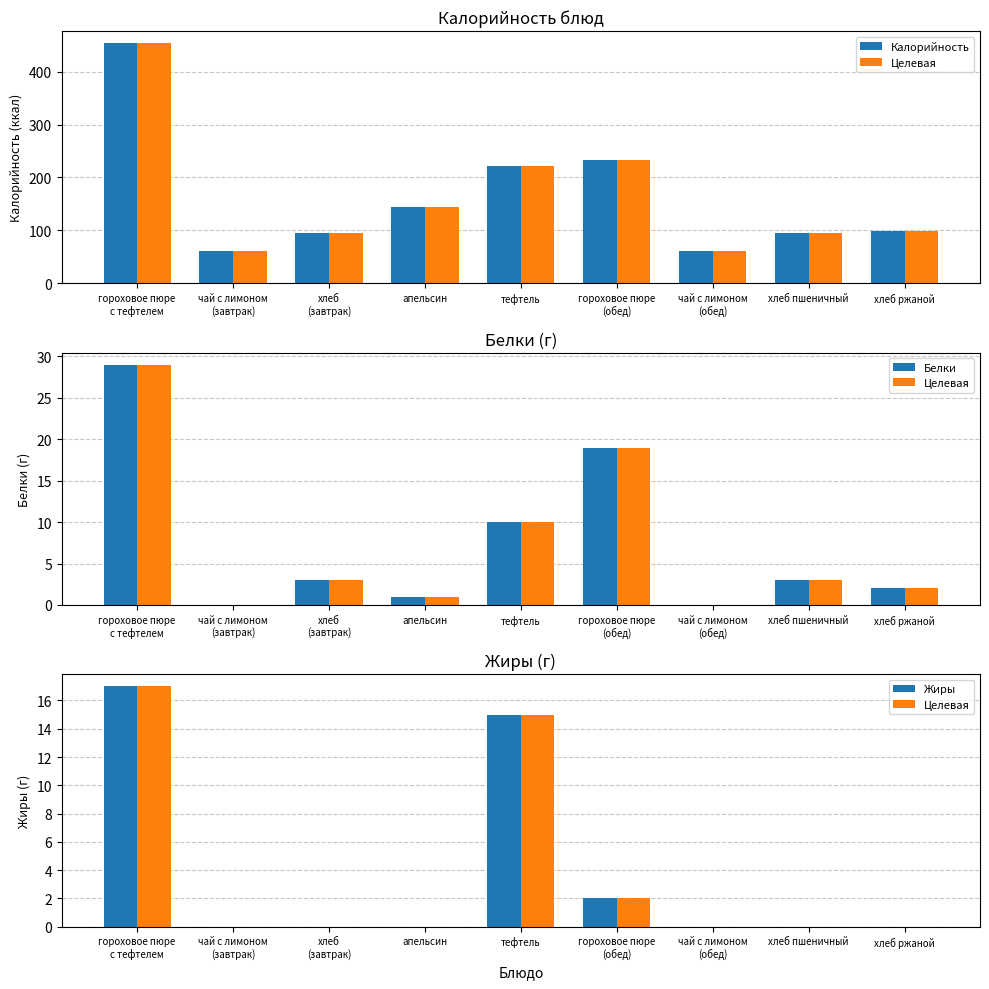

What is the difference between the maximum and minimum values in the Жиры series?

17